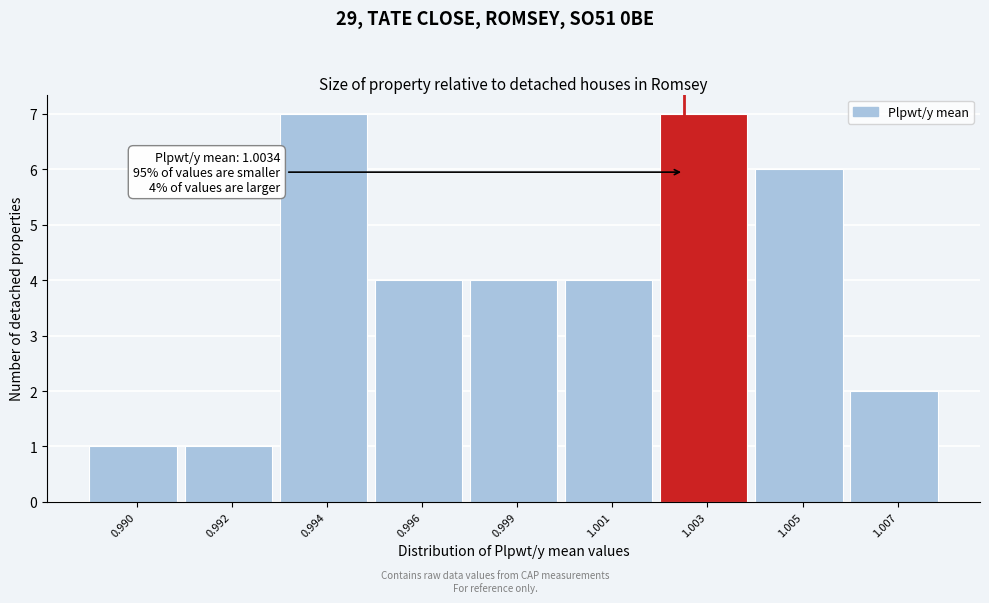

Reading right to left, extract all data points from this chart.

2	6	7	4	4	4	7	1	1